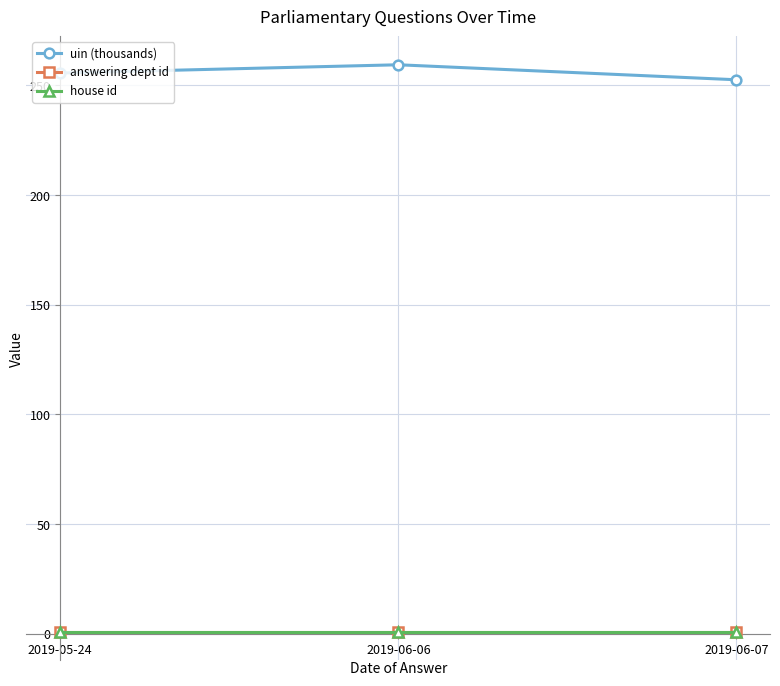

Does the chart have visible grid lines?

Yes